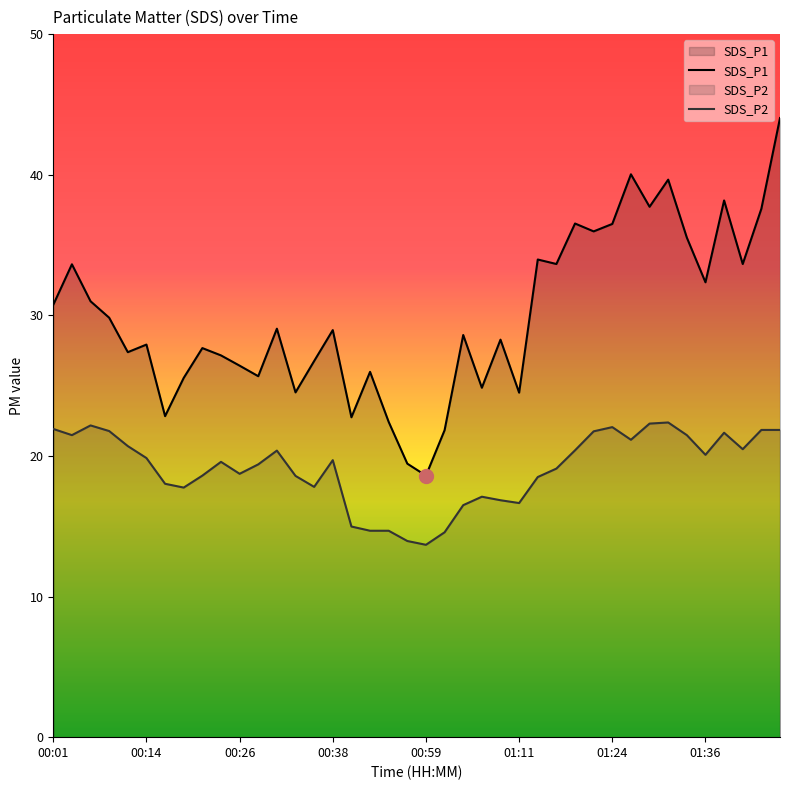

True or false: SDS_P1 and SDS_P2 intersect in this chart.

False